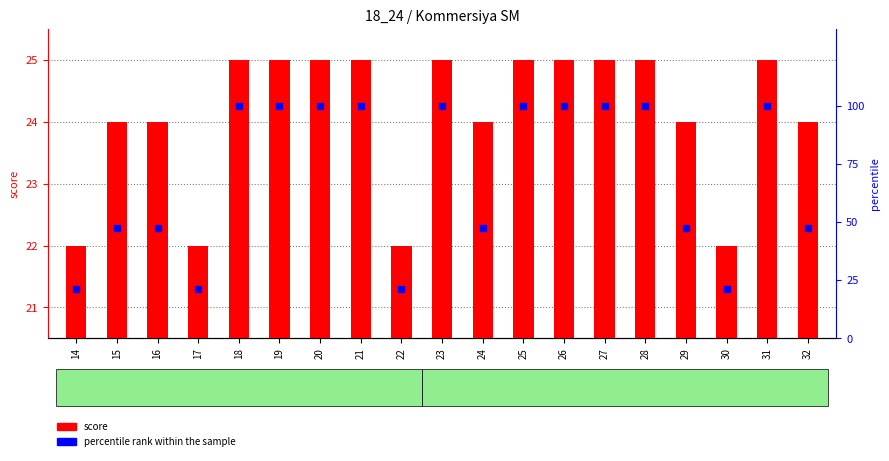

What is the total value across all series at 17?

43.1